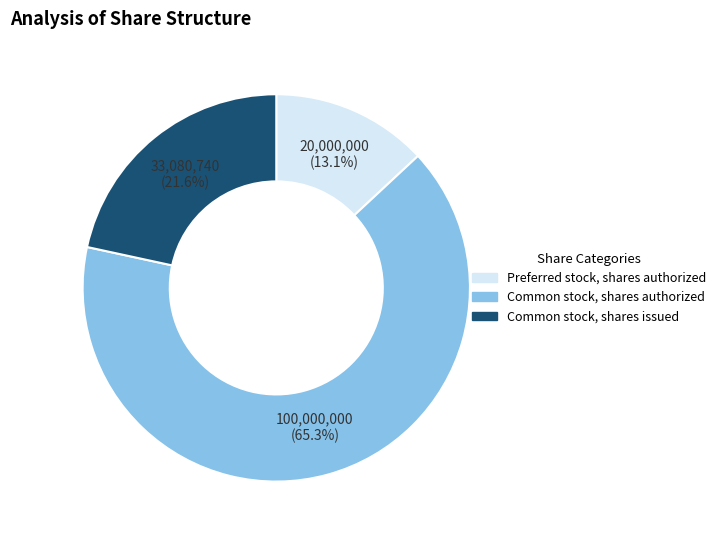

What percentage is the Preferred stock, shares authorized slice, to the nearest percent?

13%